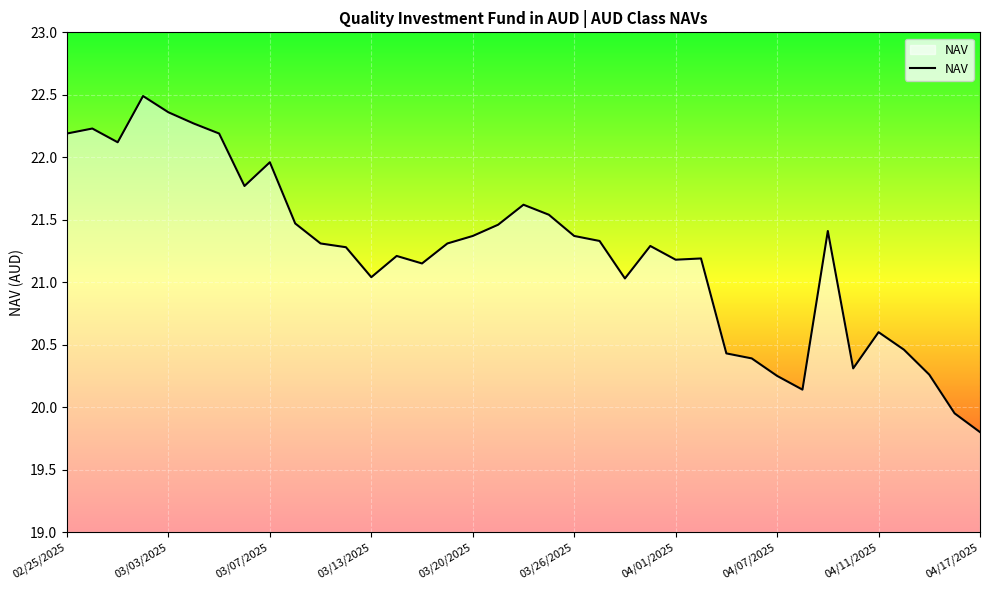

What is the greatest value displayed?

22.5